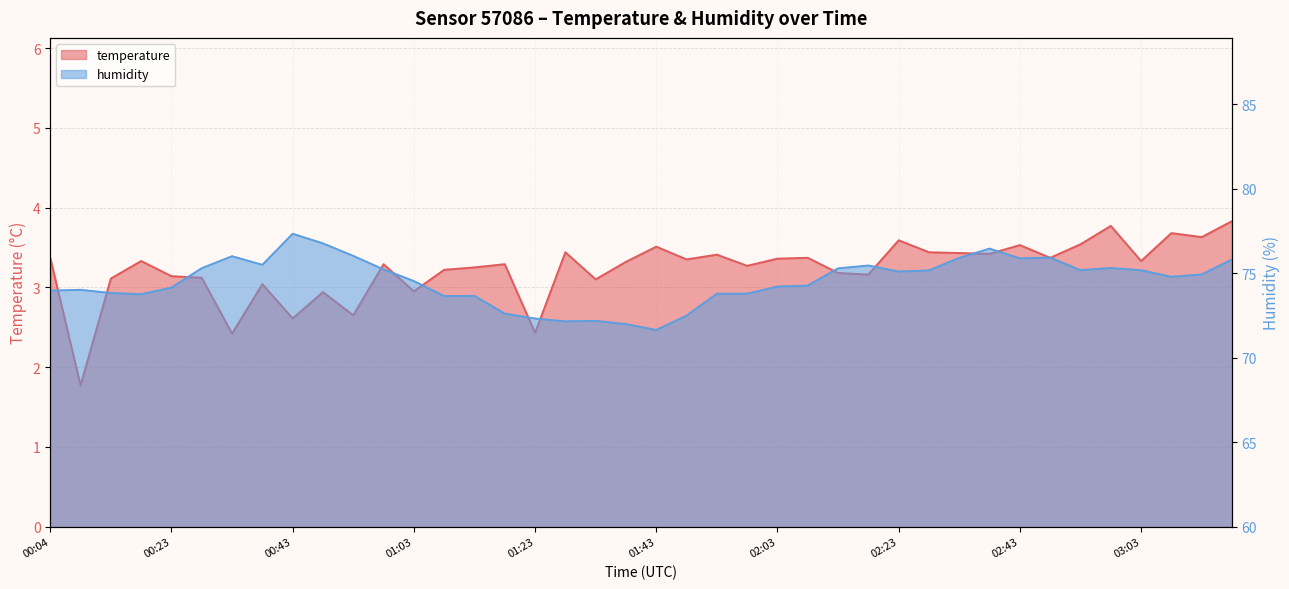

Which label corresponds to the smallest value in the chart?

00:09